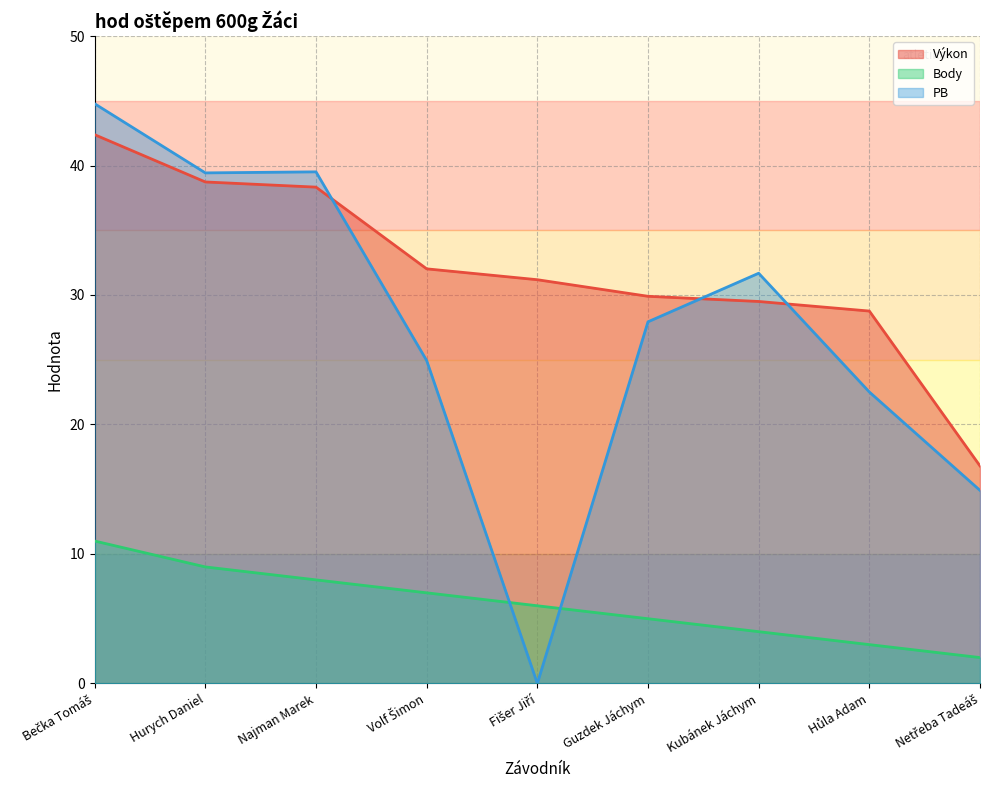

List the labels in order of PB value, smallest first.

Fišer Jiří, Netřeba Tadeáš, Hůla Adam, Volf Šimon, Guzdek Jáchym, Kubánek Jáchym, Hurych Daniel, Najman Marek, Bečka Tomáš